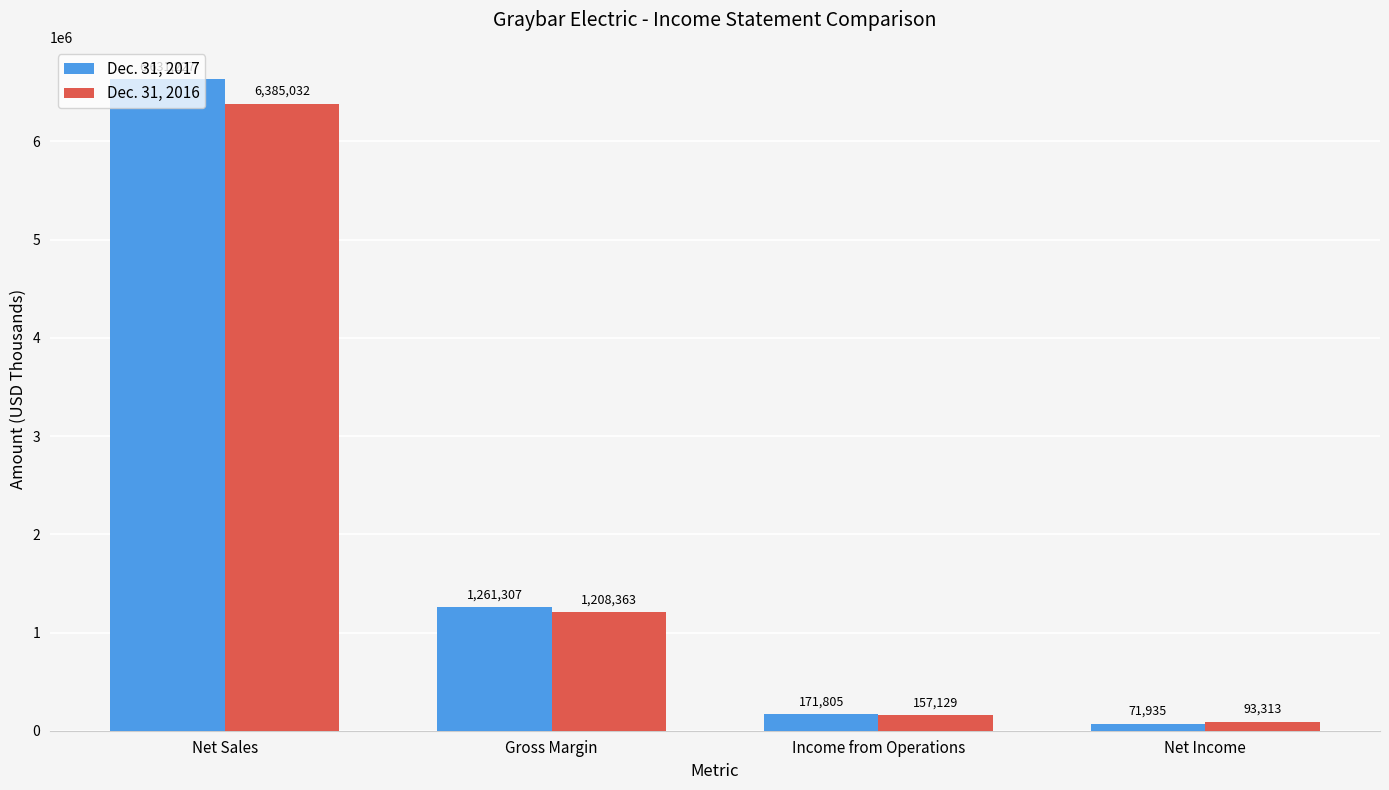

Which series has the widest spread of values?

Dec. 31, 2017